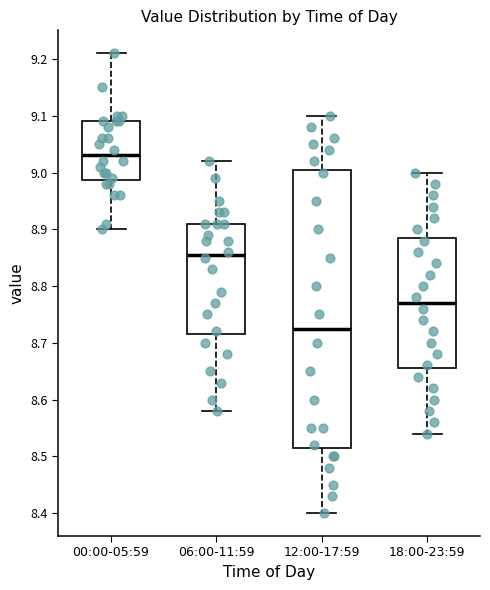

Where does the lower whisker of the box for 18:00-23:59 end on the y-axis? The values are not printed on the chart, so give them approximately, as read against the axis.

8.54